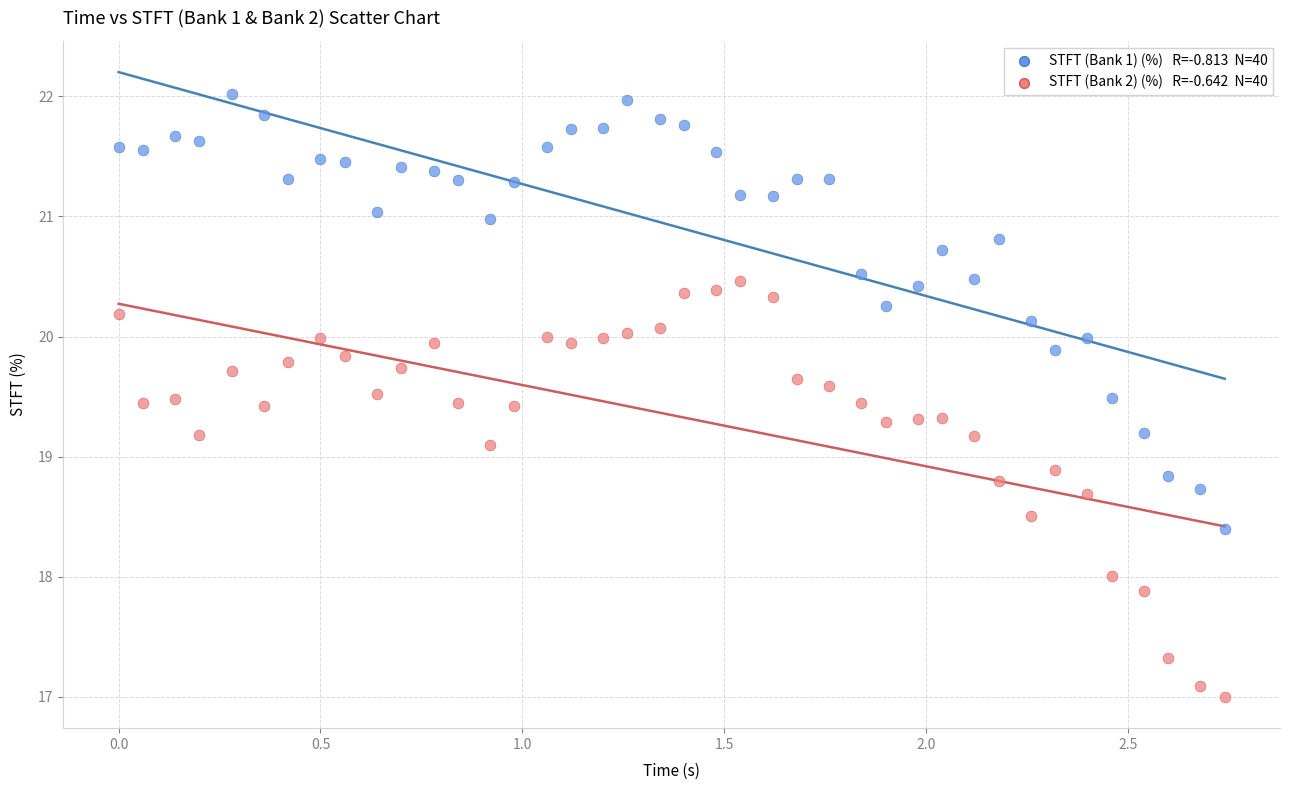

Across all data points, what is the range of X values (max minus min)?

2.7